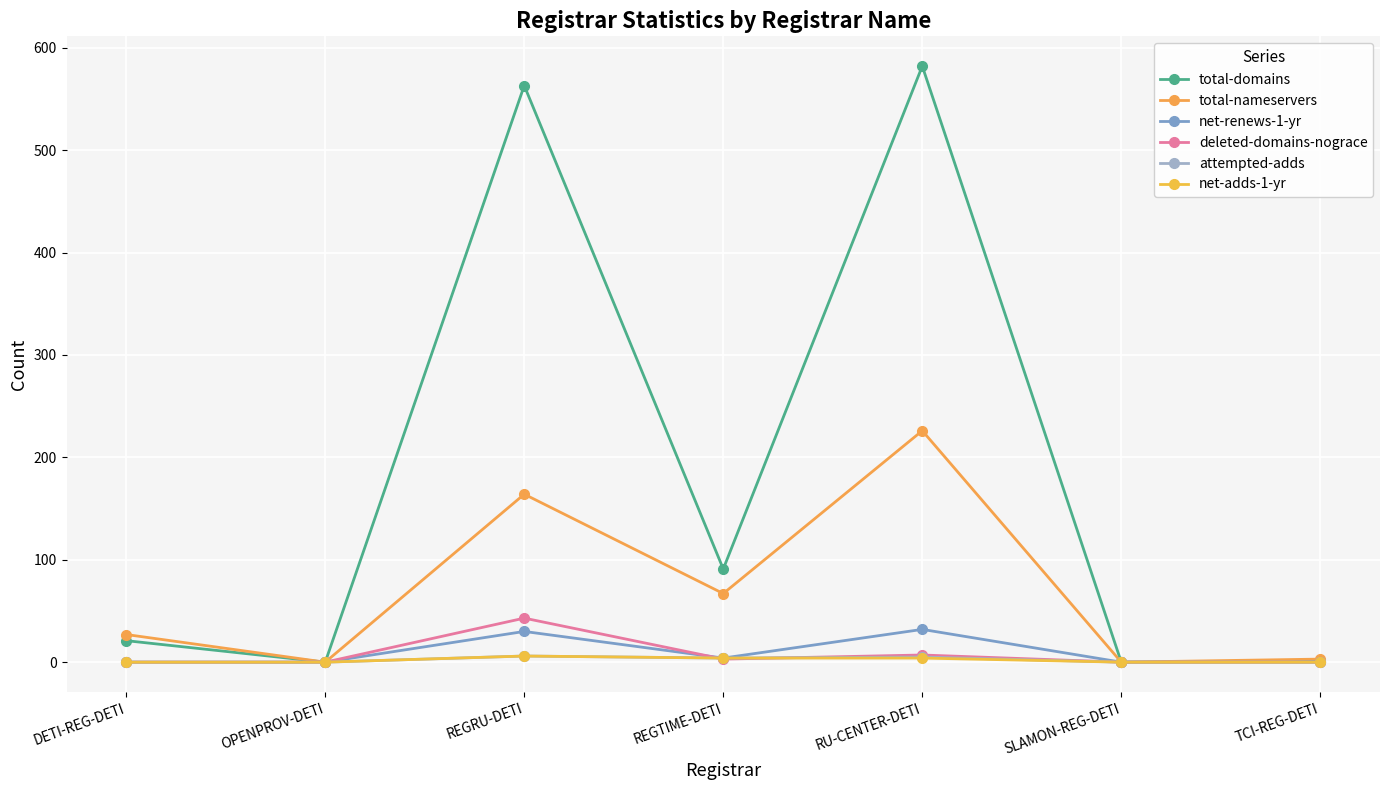

Reading left to right, transcribe all the data shown in this chart.

total-domains: 21	0	563	91	582	0	1
total-nameservers: 27	0	164	67	226	0	3
net-renews-1-yr: 0	0	30	4	32	0	0
deleted-domains-nograce: 0	0	43	3	7	0	0
attempted-adds: 0	0	6	4	5	0	0
net-adds-1-yr: 0	0	6	4	4	0	0